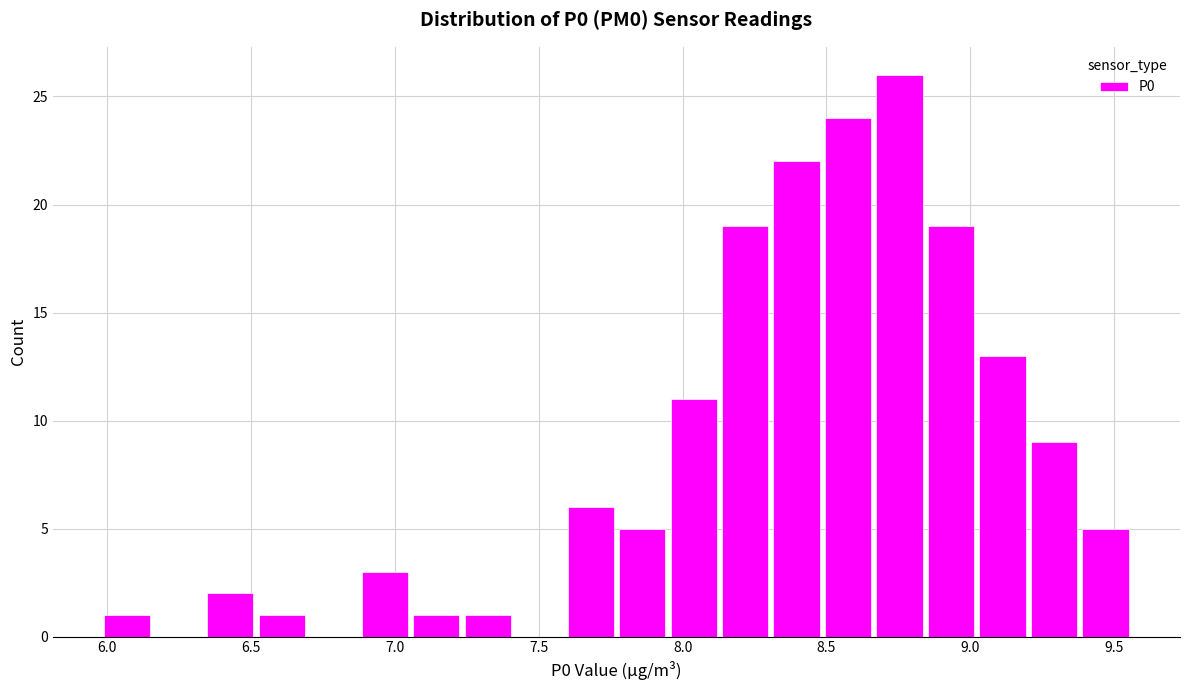

Read against the x-axis, roughly where is the centre of the tallest bar?

8.75